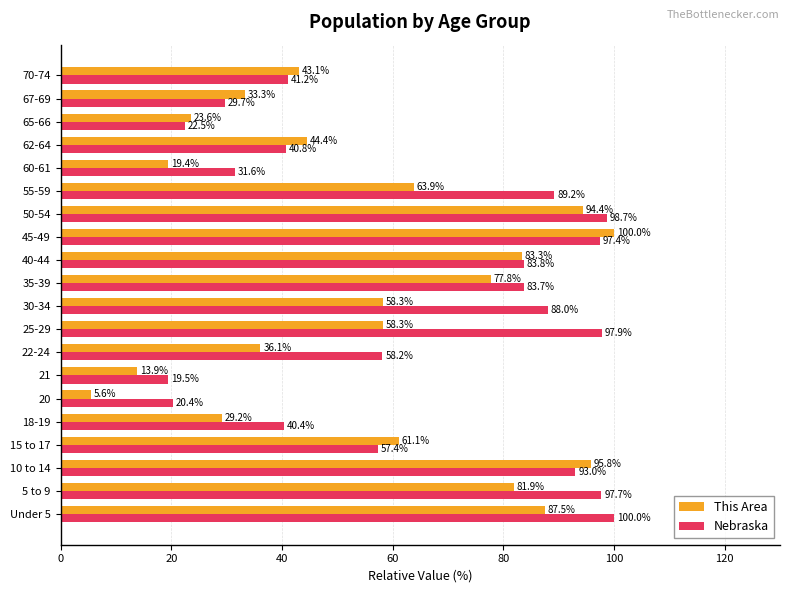

Read the Nebraska value at 15 to 17.

57.4